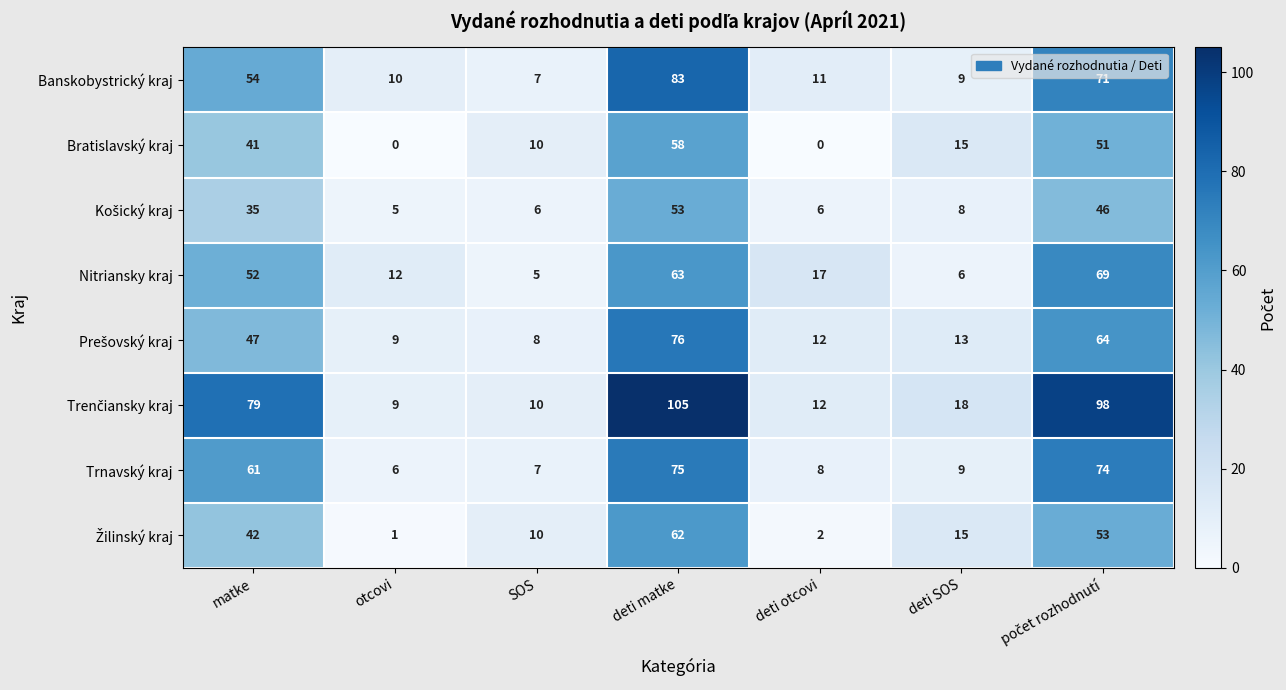

What is the greatest value displayed?

105